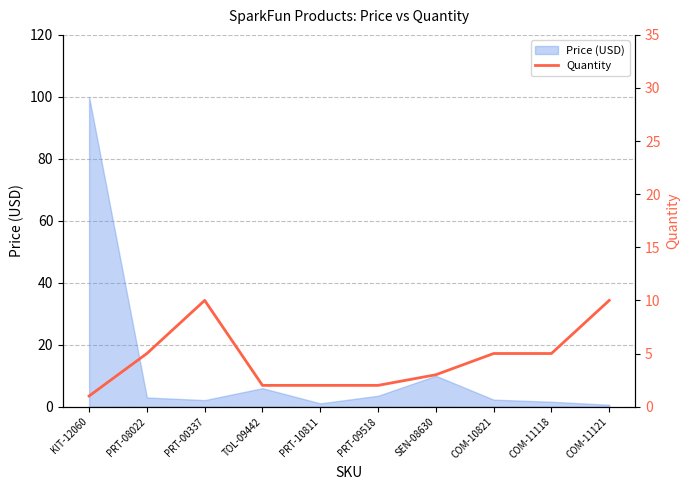

The Price (USD) series shows 2.1 at PRT-00337. True or false?

True